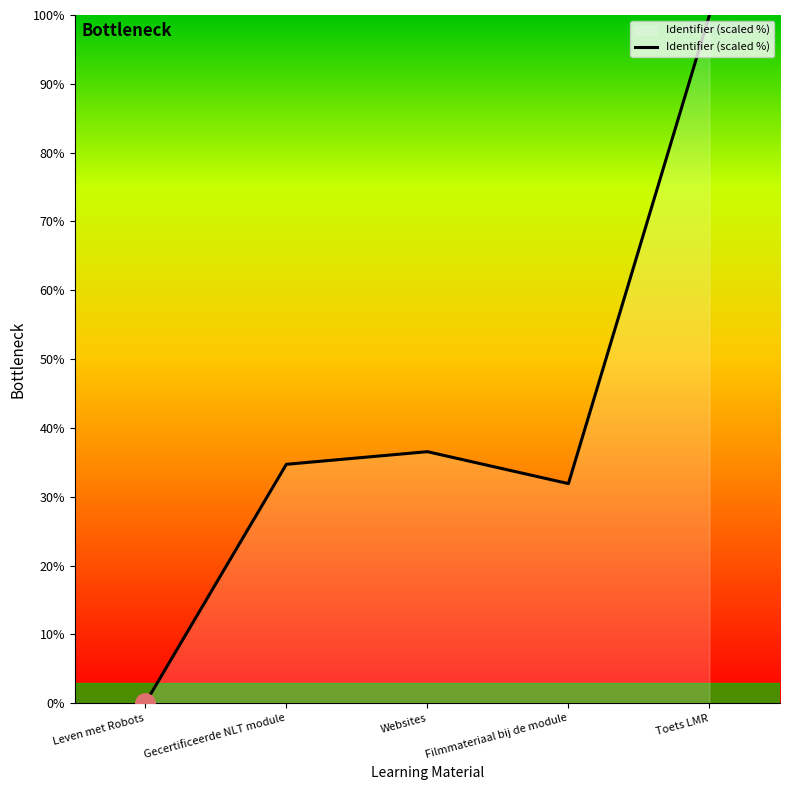

What position from the left is Filmmateriaal bij de module?

4